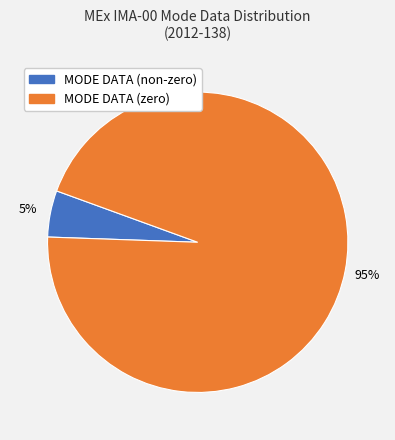

Does any single category account for the majority?

Yes